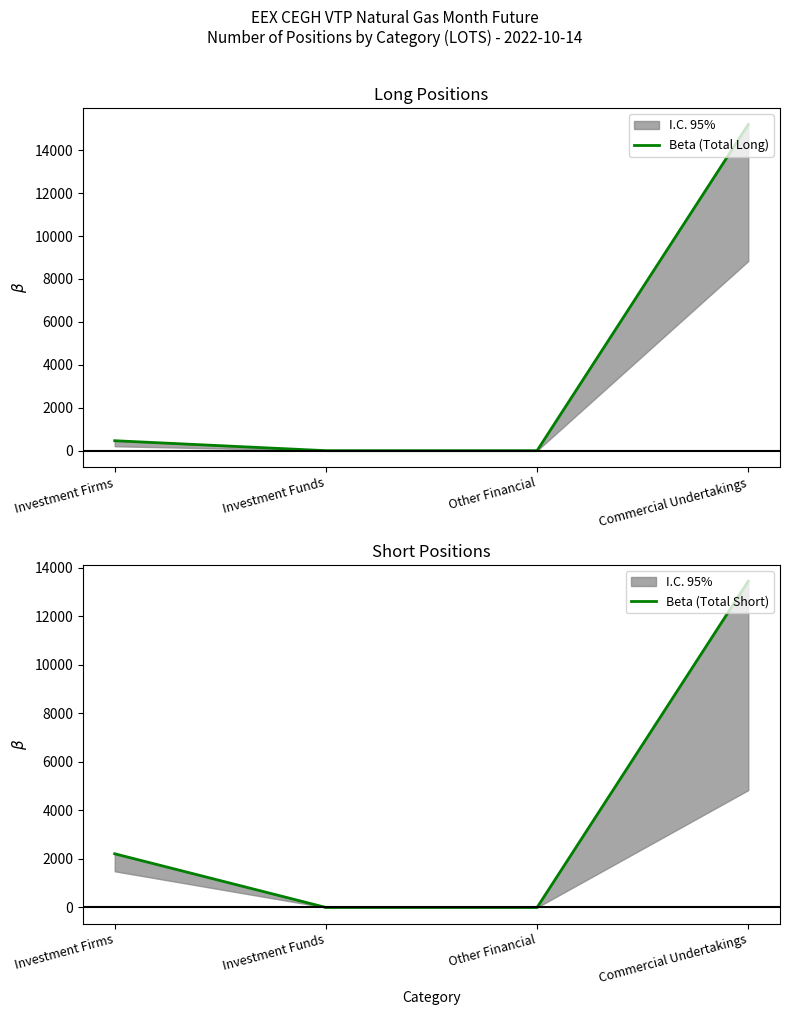

At which label does Beta (Total Short) reach its peak?

Commercial Undertakings